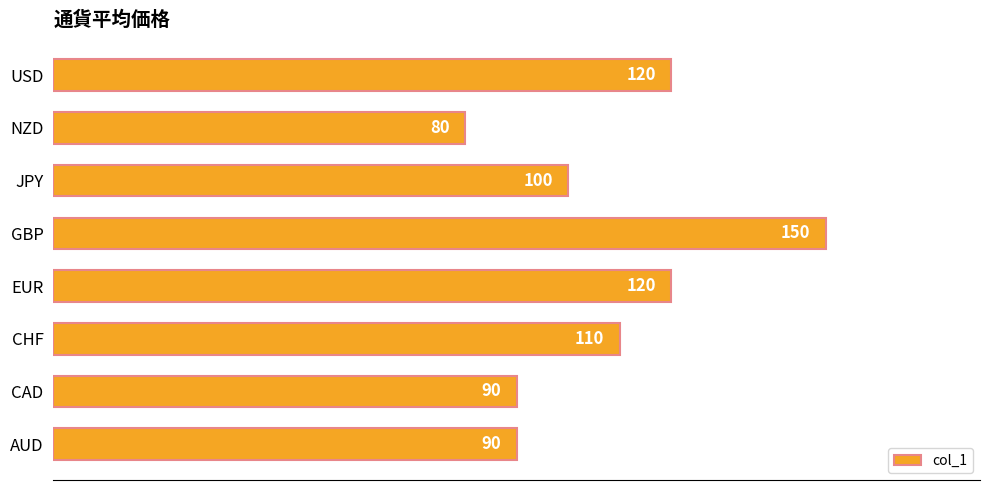

Does the chart contain any negative values?

No